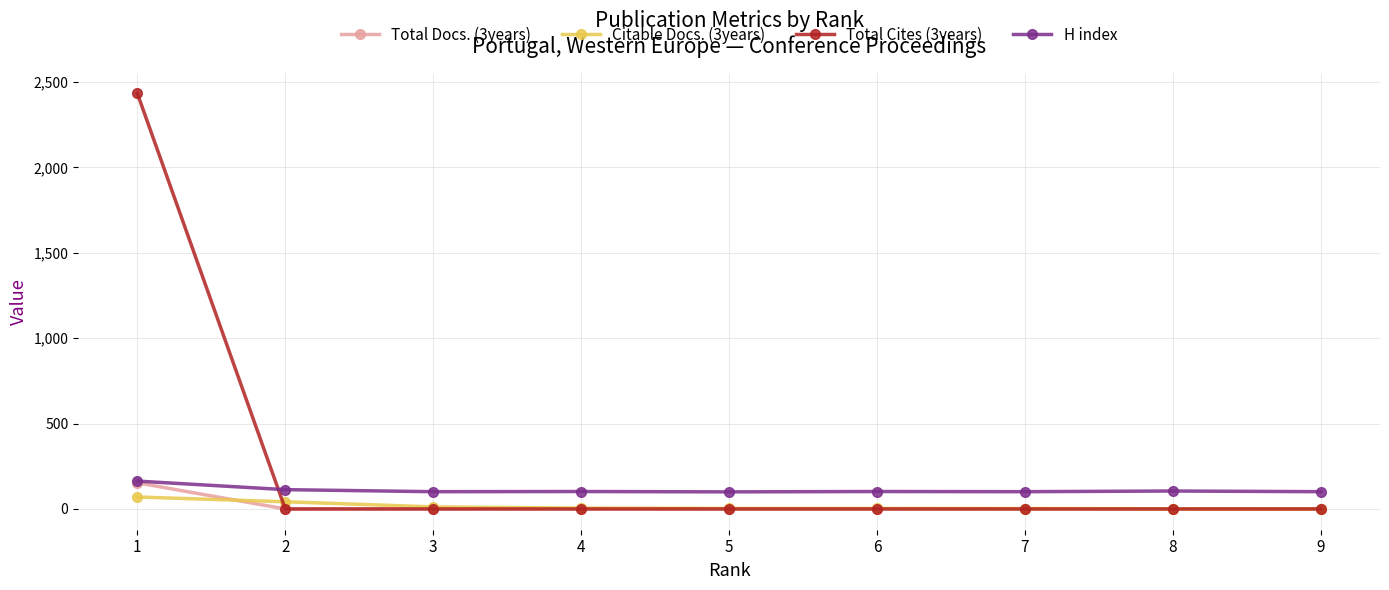

True or false: H index and Citable Docs. (3years) cross at least once.

False